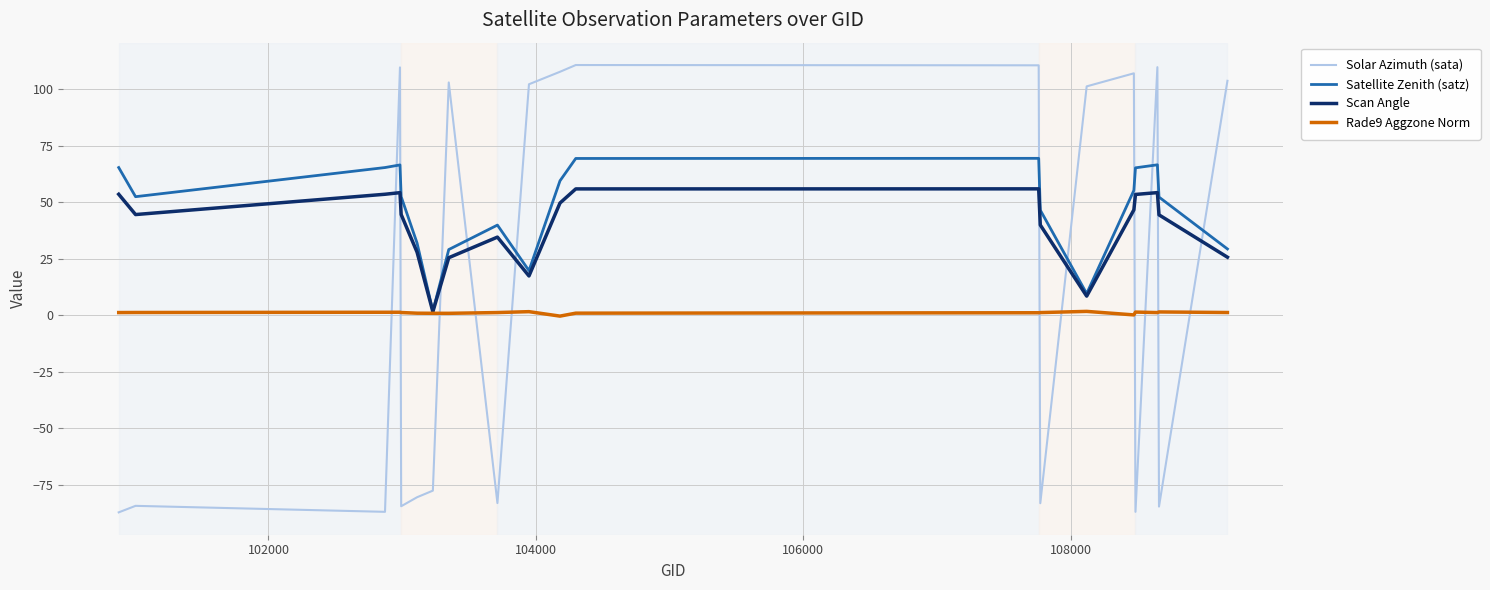

What is the maximum value for Satellite Zenith (satz)?

69.3